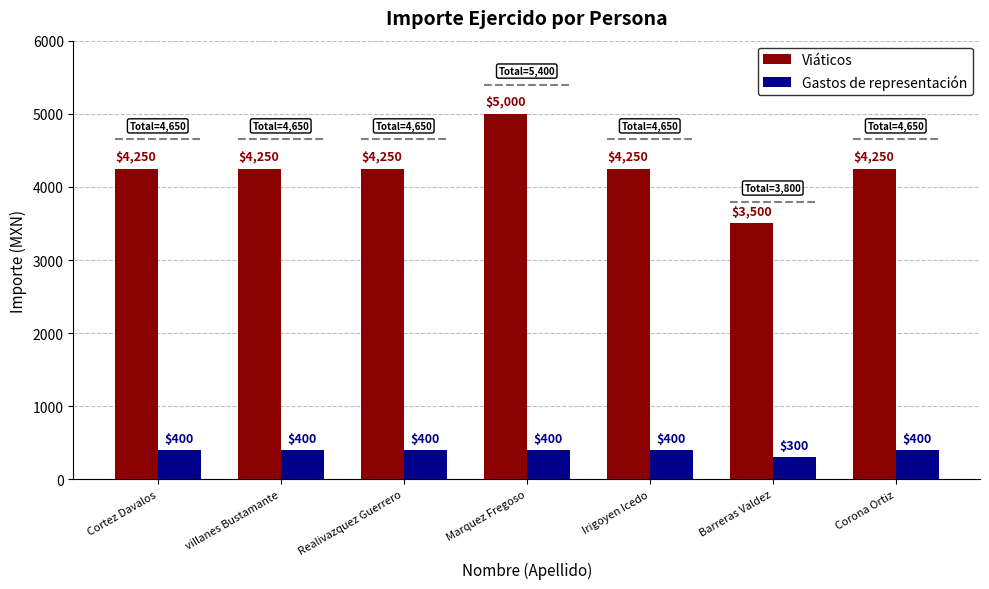

True or false: Gastos de representación has a value of 188 at Barreras Valdez.

False